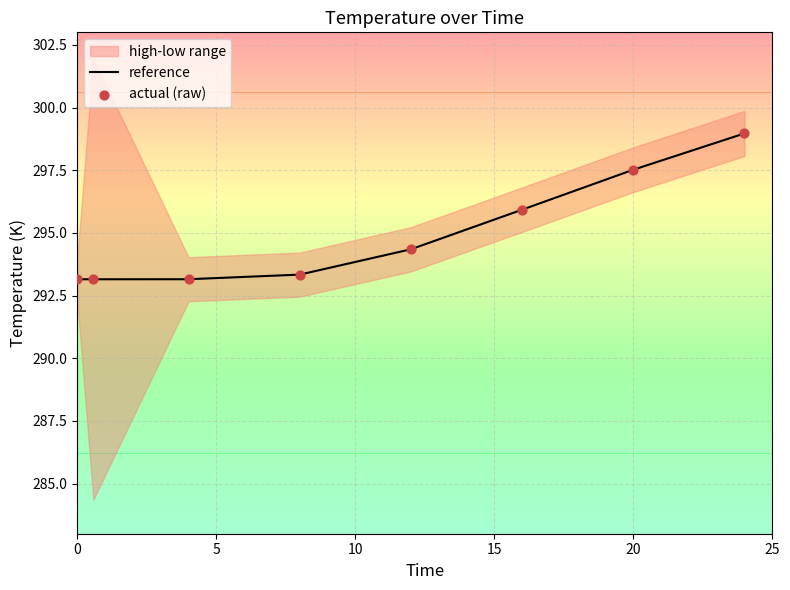

The reference series shows 463.9 at 20. True or false?

False